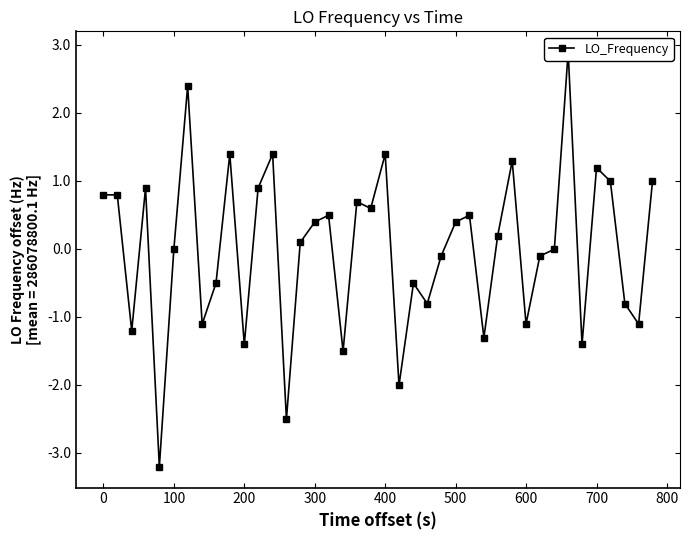

How many values are above zero?

21